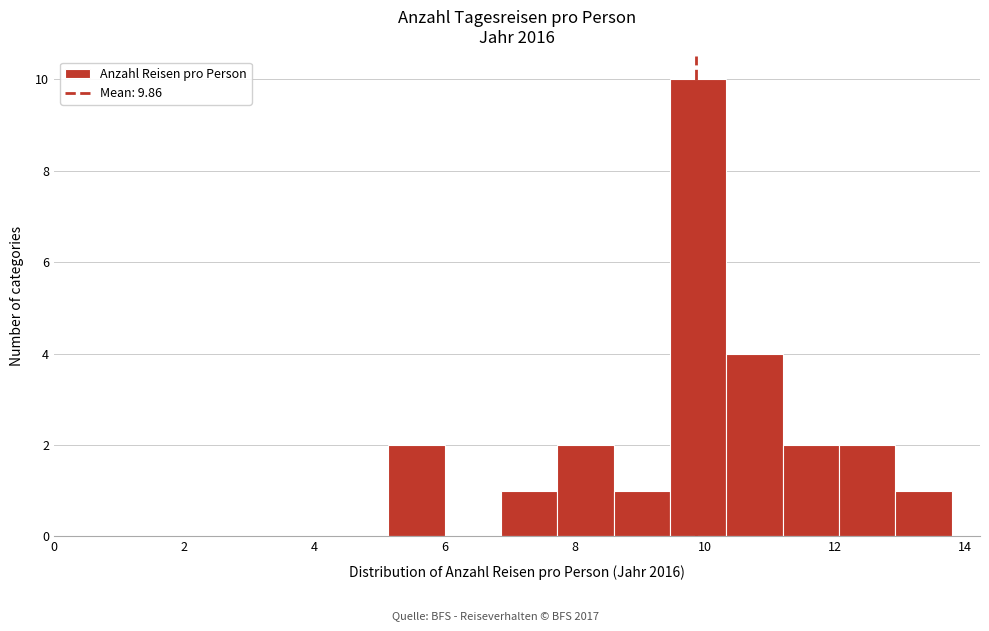

Reading left to right, transcribe this chart: for each bar, give the range it covers on the x-axis and its height. Neither the bar edges nor the heights are printed on the chart, so give them approximately, as read against the axes.

5.2 to 6.0: 2
6.0 to 6.8: 0
6.8 to 7.8: 1
7.8 to 8.6: 2
8.6 to 9.4: 1
9.4 to 10.4: 10
10.4 to 11.2: 4
11.2 to 12.0: 2
12.0 to 13.0: 2
13.0 to 13.8: 1